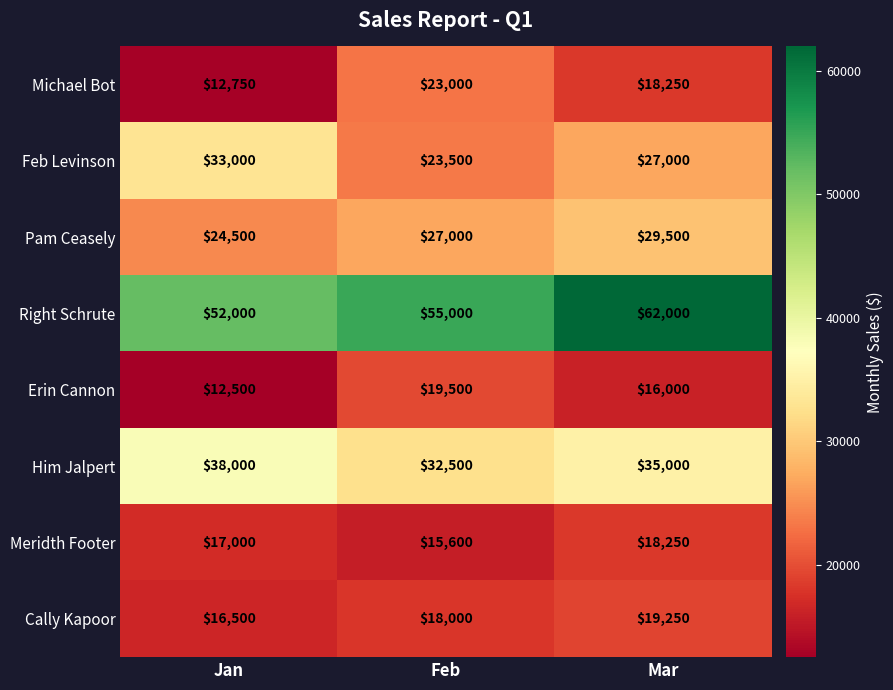

The value of Meridth Footer at Mar is 18250. True or false?

True